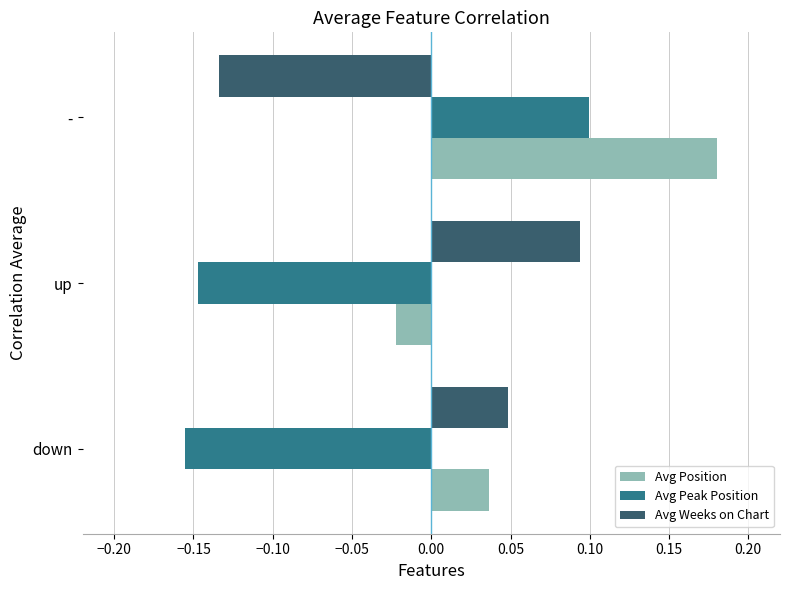

At which category is the sum across all series the highest?

-